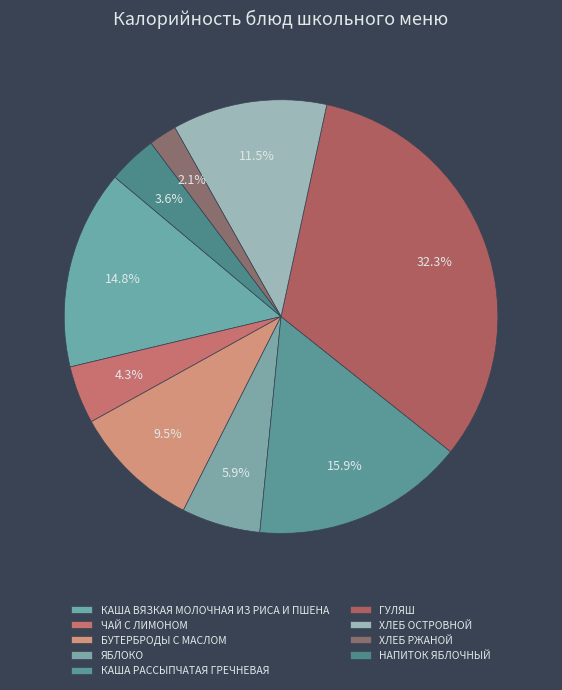

Rank the categories by value from lowest to highest.

ХЛЕБ РЖАНОЙ, НАПИТОК ЯБЛОЧНЫЙ, ЧАЙ С ЛИМОНОМ, ЯБЛОКО, БУТЕРБРОДЫ С МАСЛОМ, ХЛЕБ ОСТРОВНОЙ, КАША ВЯЗКАЯ МОЛОЧНАЯ ИЗ РИСА И ПШЕНА, КАША РАССЫПЧАТАЯ ГРЕЧНЕВАЯ, ГУЛЯШ